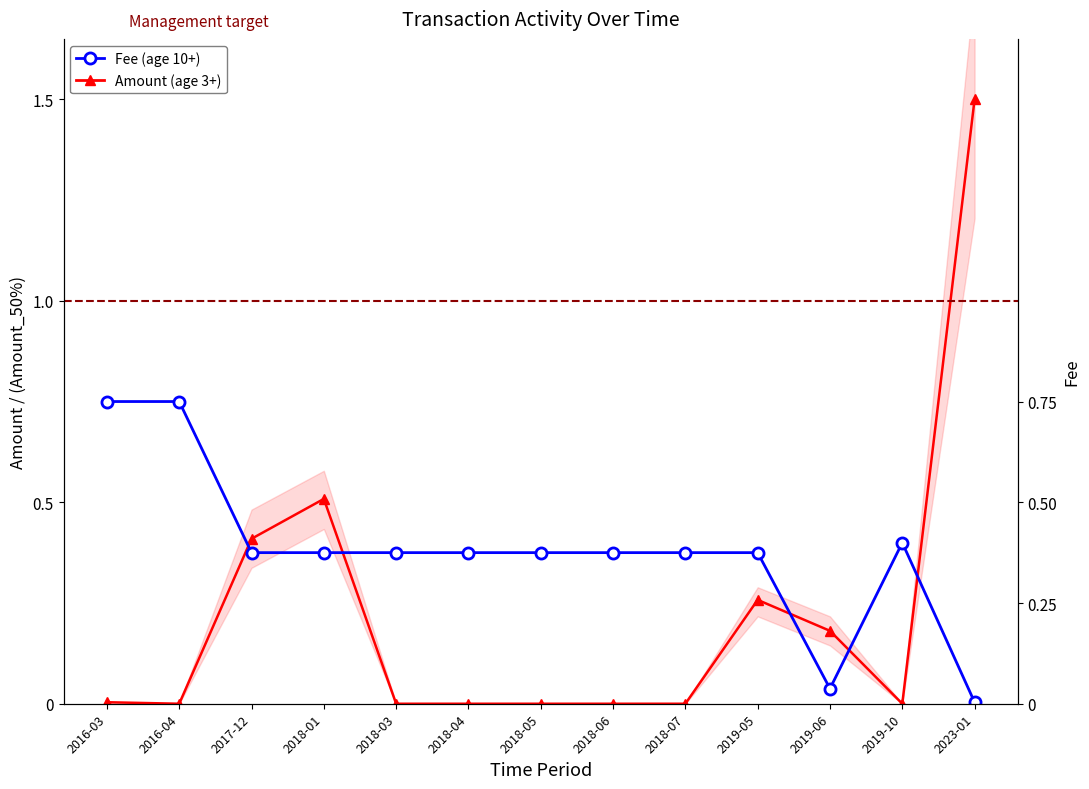

Read the Amount (age 3+) value at 2019-06.

0.2